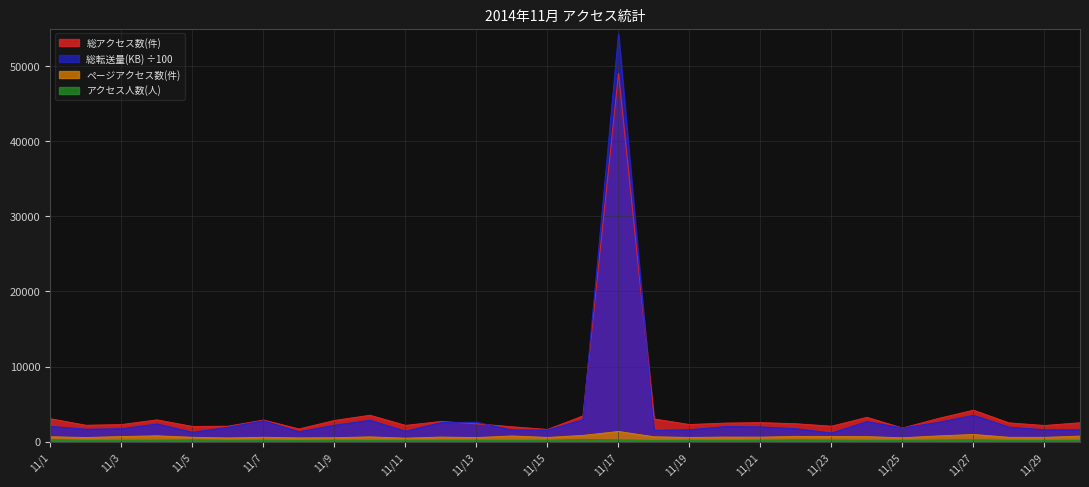

Which series has the largest range (max minus min)?

総転送量(KB) ÷100